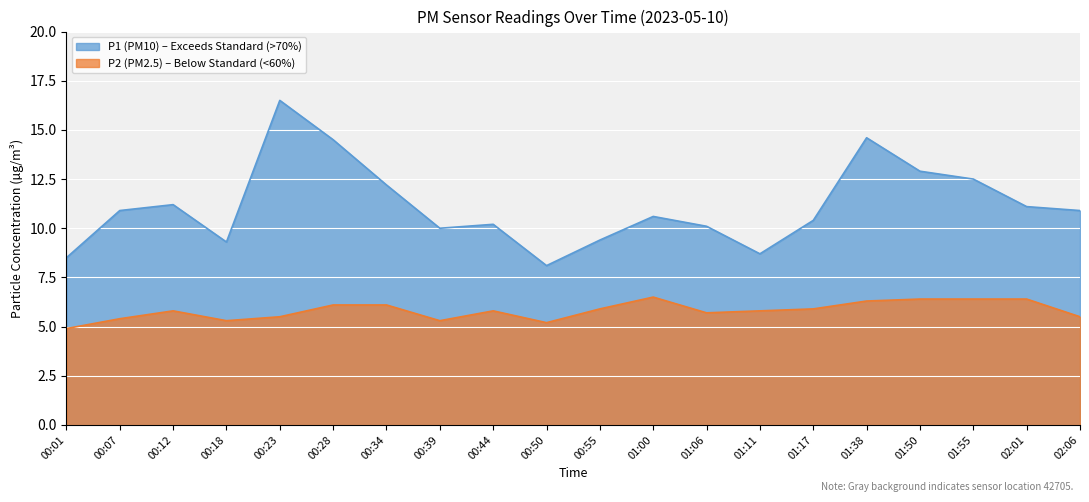

Reading left to right, list all the values displayed in this chart.

P1: 8.5	10.9	11.2	9.3	16.5	14.5	12.2	10.0	10.2	8.1	9.4	10.6	10.1	8.7	10.4	14.6	12.9	12.5	11.1	10.9
P2: 4.9	5.4	5.8	5.3	5.5	6.1	6.1	5.3	5.8	5.2	5.9	6.5	5.7	5.8	5.9	6.3	6.4	6.4	6.4	5.5